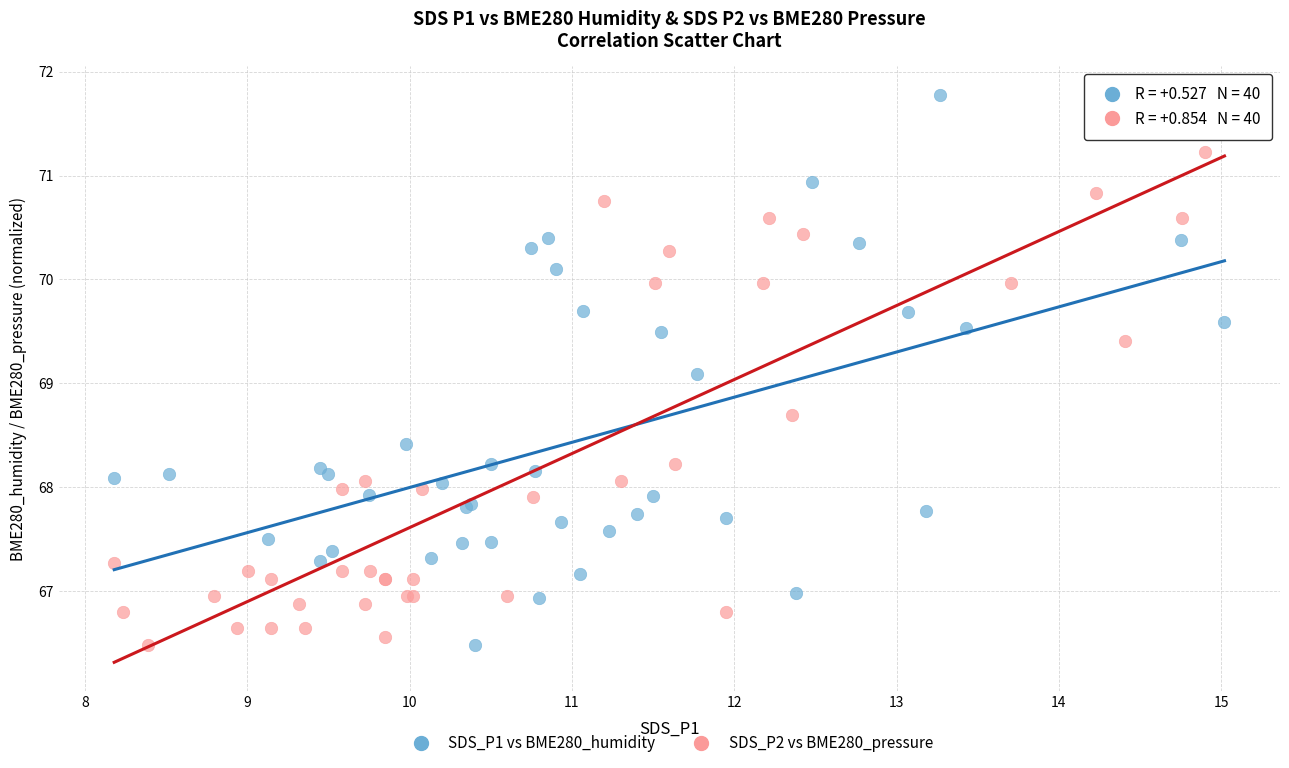

What are all the series names shown in the legend?

SDS_P1 vs BME280_humidity, SDS_P2 vs BME280_pressure